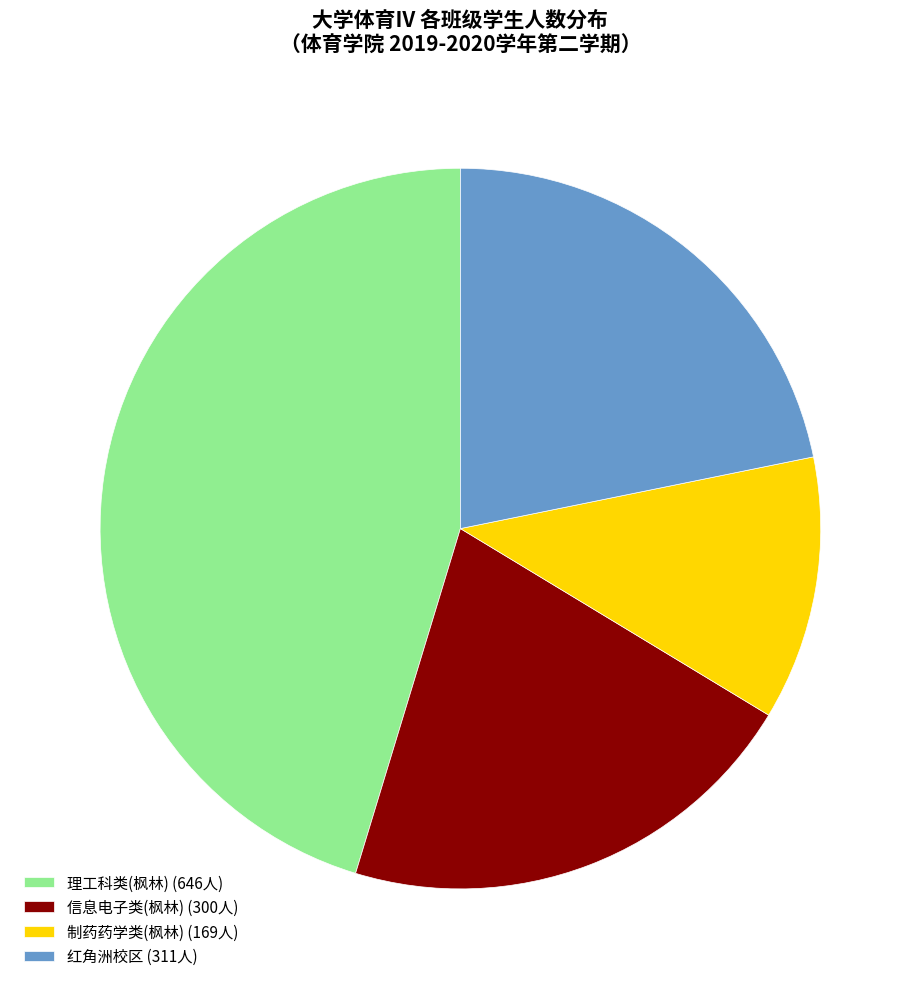

Rank the categories by value from highest to lowest.

理工科类(枫林) (646人), 红角洲校区 (311人), 信息电子类(枫林) (300人), 制药药学类(枫林) (169人)